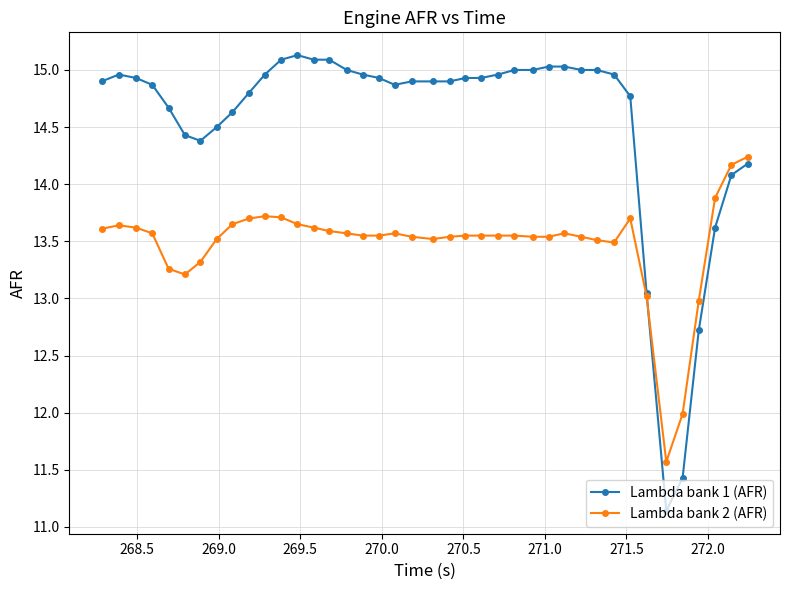

What is the difference between the second highest and second lowest values in the Lambda bank 2 (AFR) series?

2.2